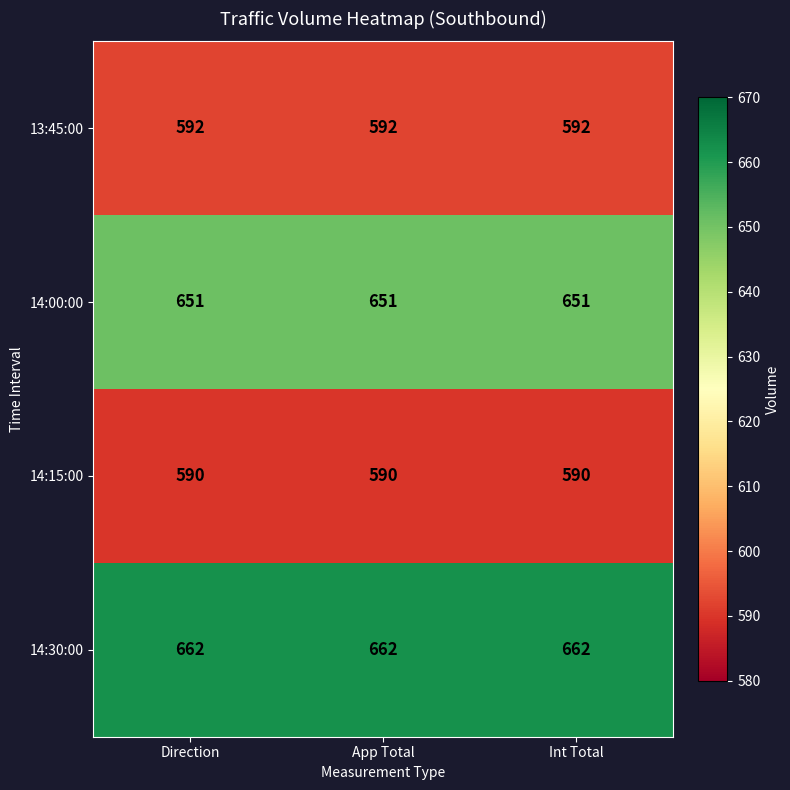

What is the spread (max minus min) of values at App Total?

72